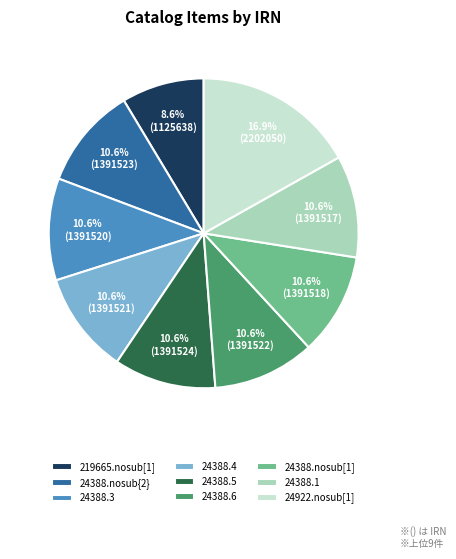

To the nearest percent, what is the difference between the largest and smallest slice percentages?

8%